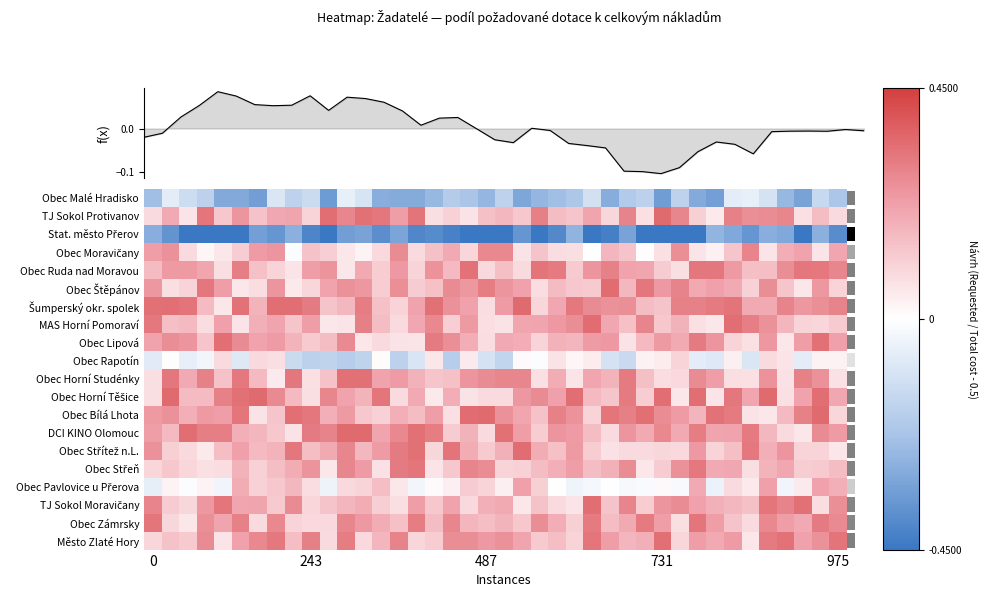

Count the number of categories in the chart.

40